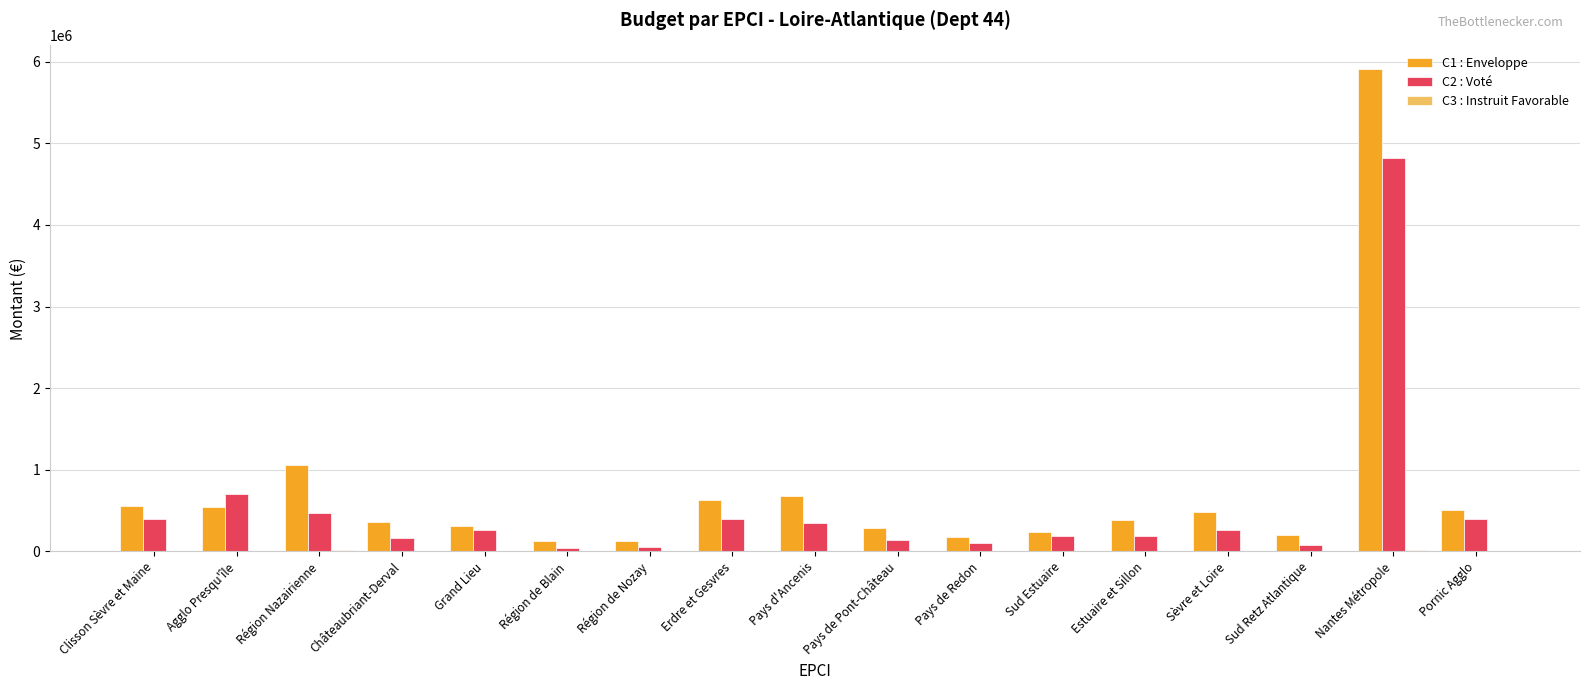

The C1 : Enveloppe series shows 209463.8 at Agglo Presqu'île. True or false?

False